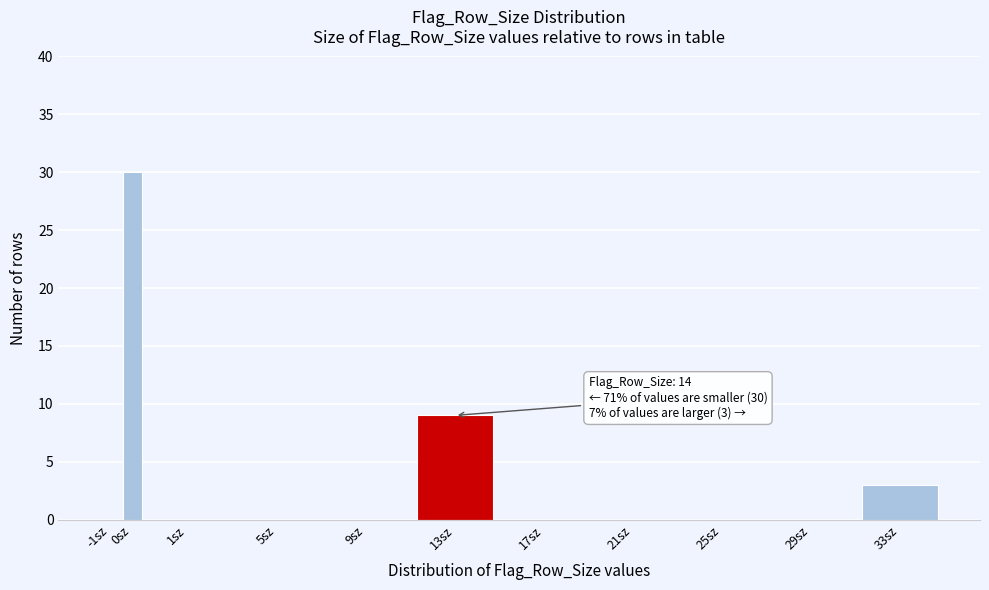

Reading left to right, list all the values displayed in this chart.

-1sz=0	0sz=30	1sz=0	5sz=0	9sz=0	13sz=9	17sz=0	21sz=0	25sz=0	29sz=0	33sz=3